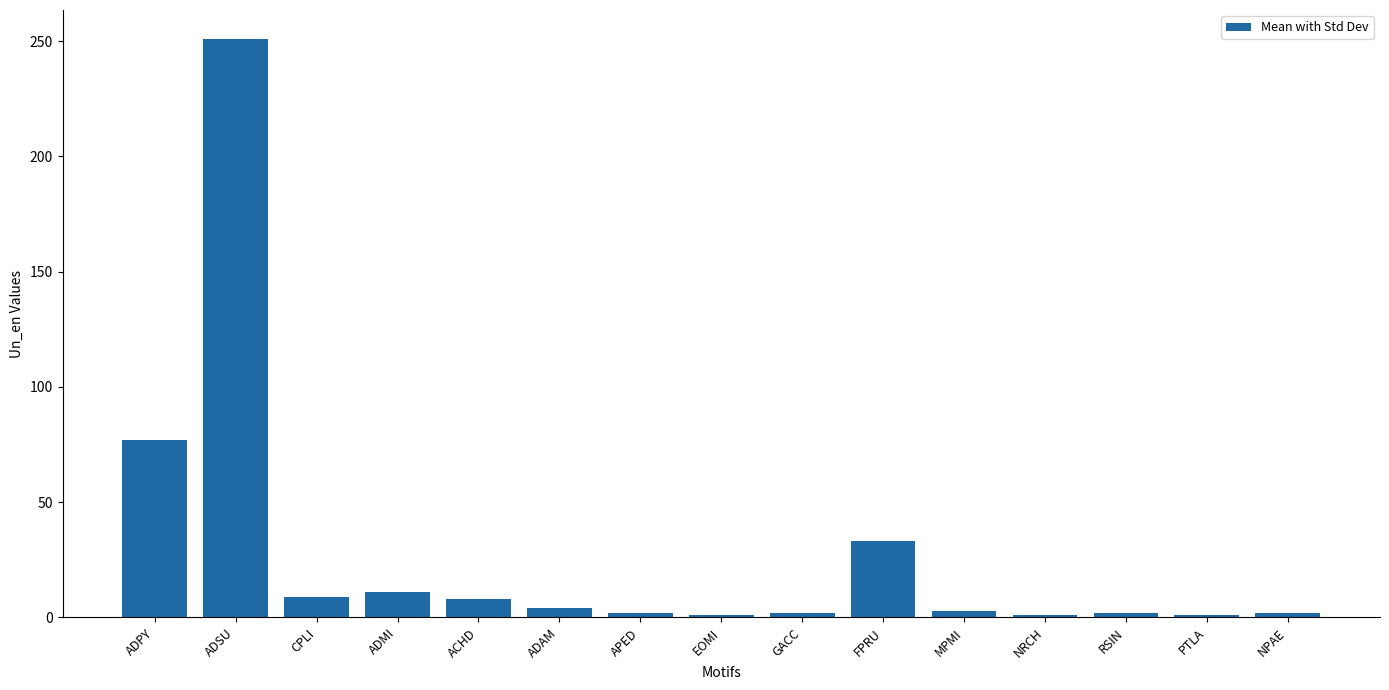

At which label does the data first exceed 3?

ADPY